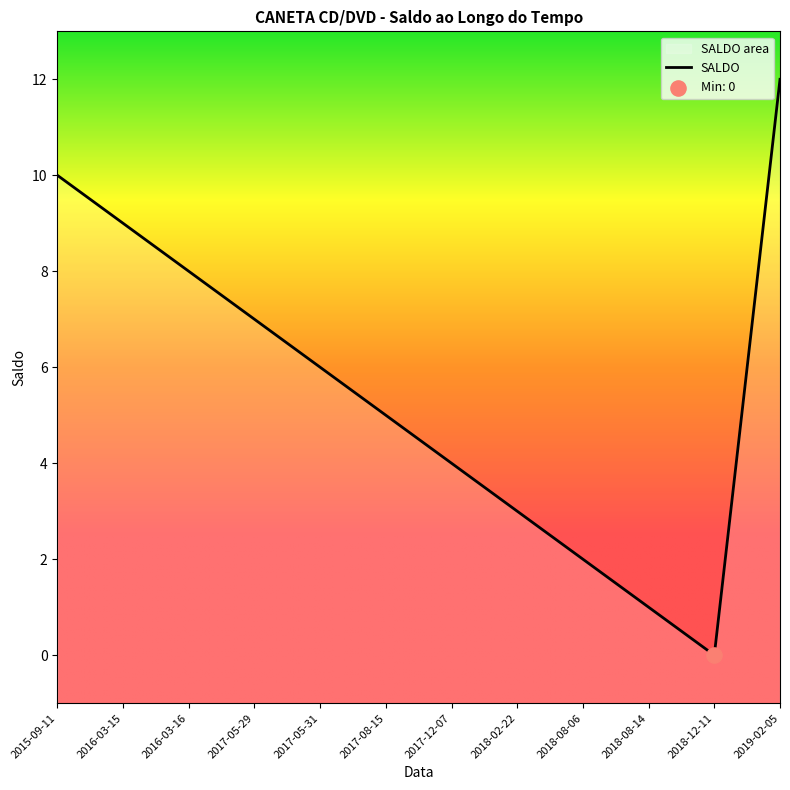

Which has a higher value, 2017-05-29 or 2018-12-11?

2017-05-29